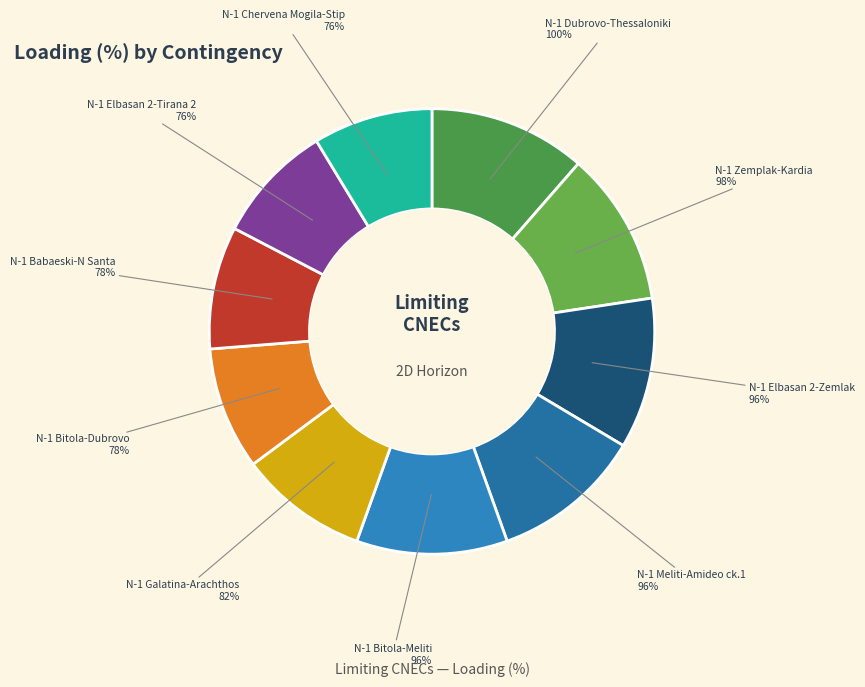

What is the largest slice in the pie chart?

N-1 400 kV Dubrovo-Thessaloniki